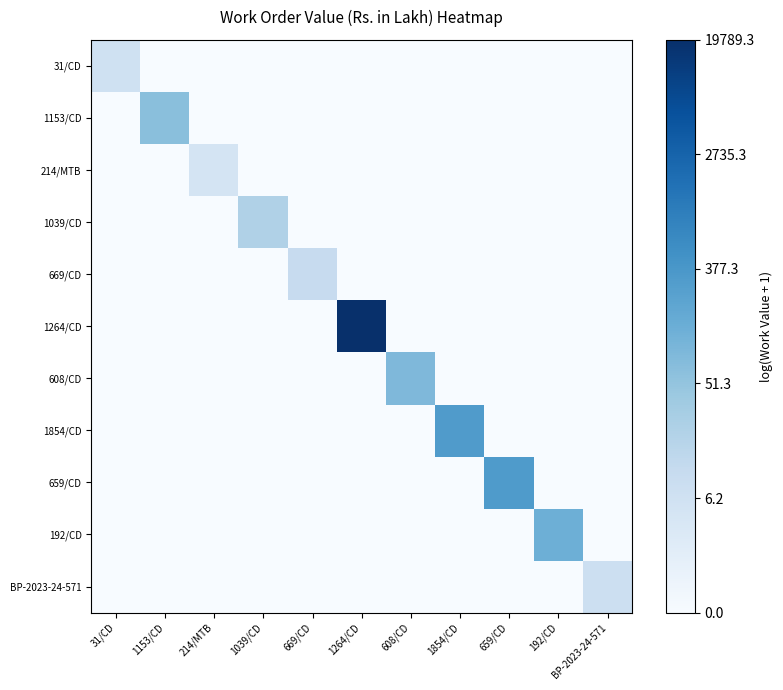

What is the total value across all series at 214/MTB?

1.8